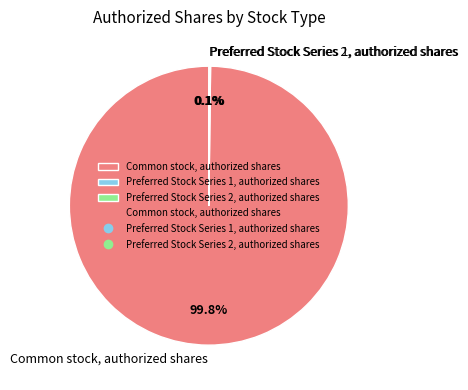

Does Common stock, authorized shares account for over 50% of the chart?

Yes